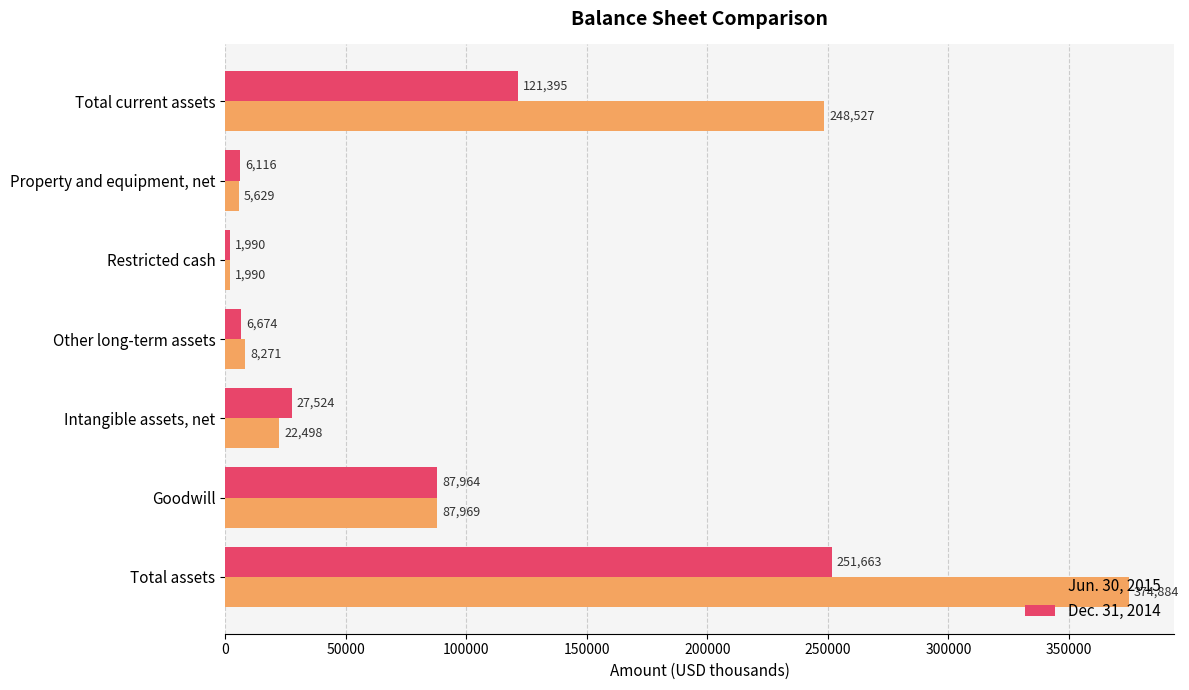

What is the sum of the Jun. 30, 2015 values at Other long-term assets and Restricted cash?

10261